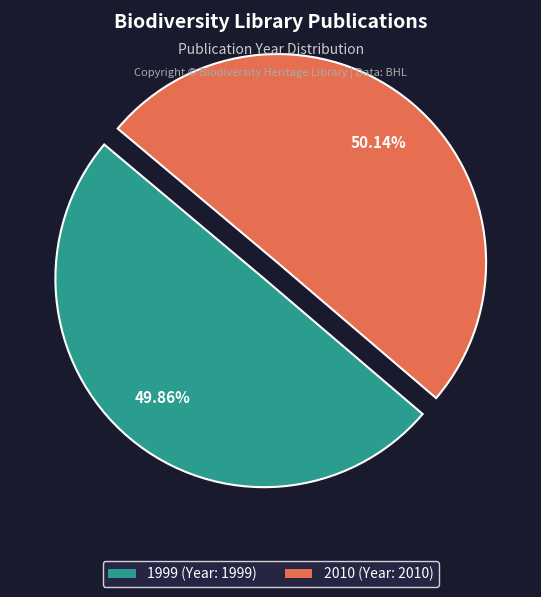

Combined, do 1999 and 2010 account for over 50%?

Yes